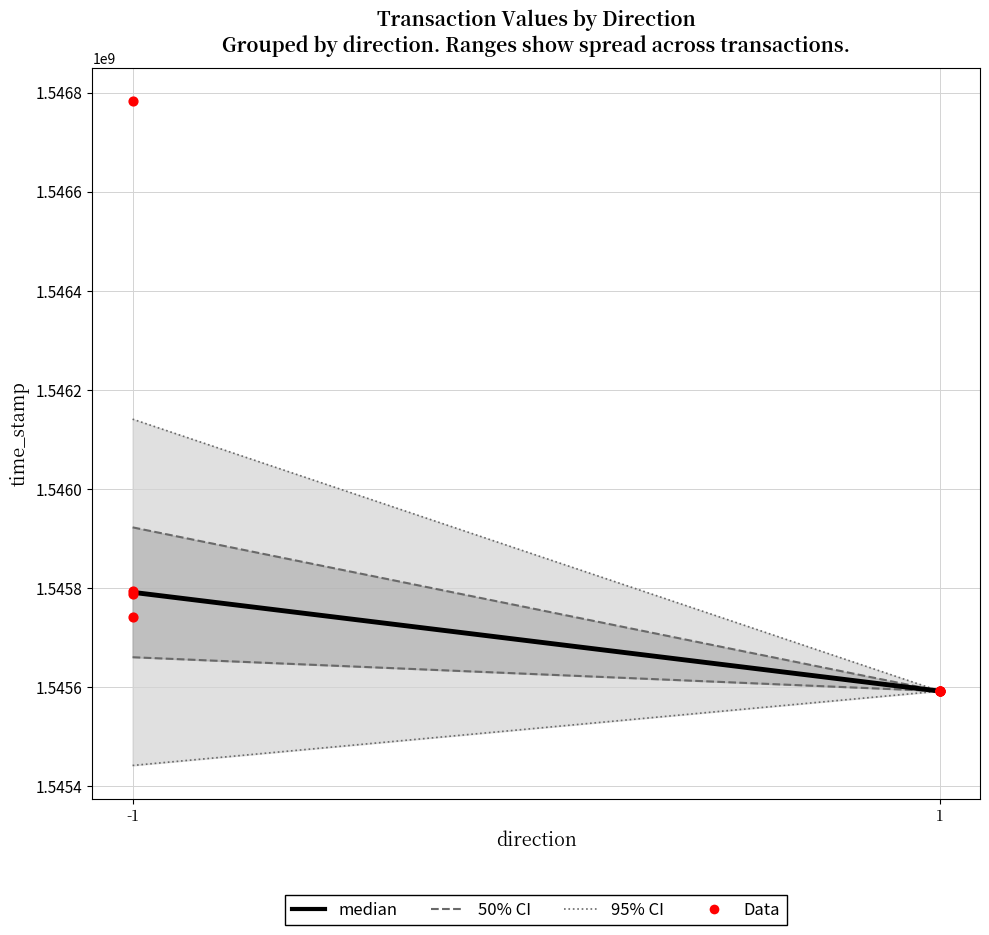

Between 1 and -1, which is larger?

-1